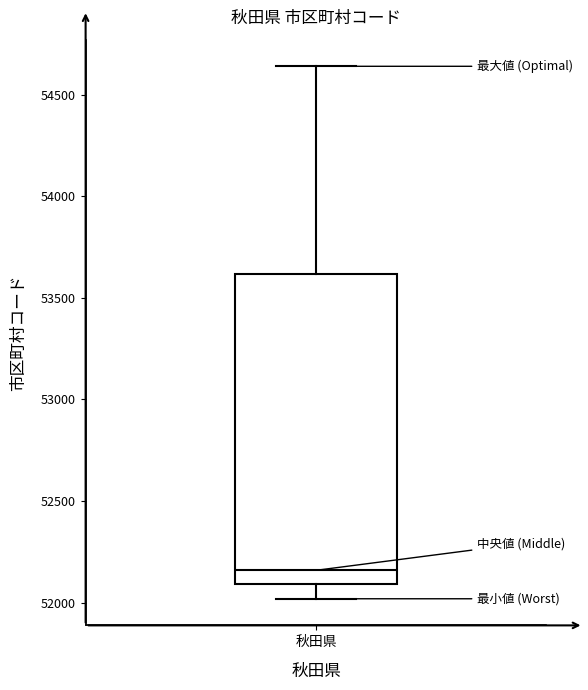

Read this box plot against the y-axis: the position of the median line, the range covered by the box, and the ends of both whiskers. The values are not printed on the chart, so give them approximately, as read against the axis.

median 52150, box 52100 to 53600, whiskers 52000 to 54650